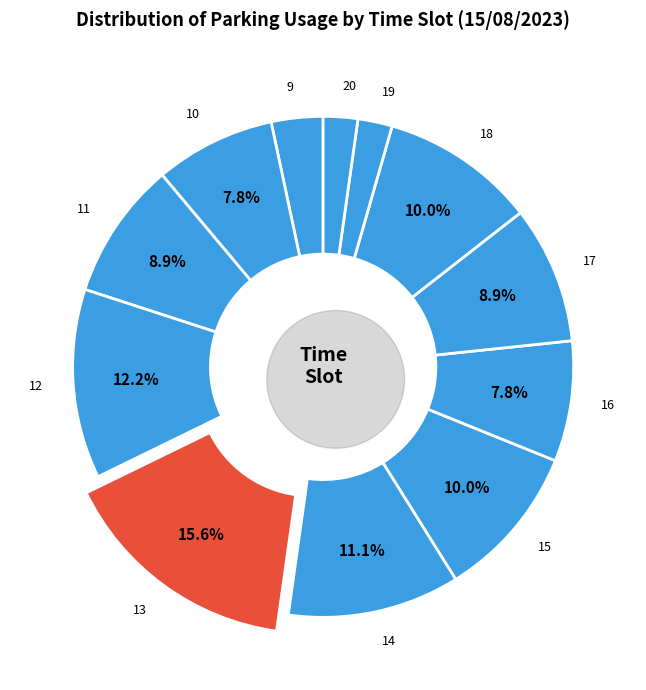

Do 9 and 18 together represent more than half of the pie?

No